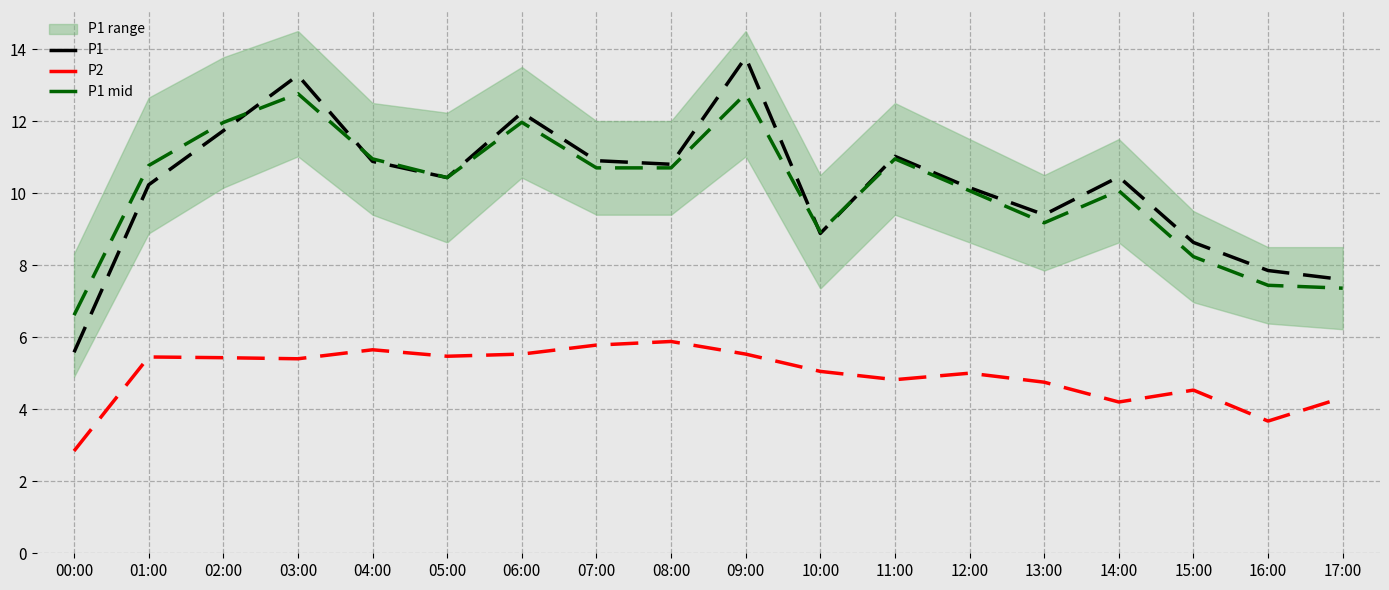

How many lines are shown in the chart?

3